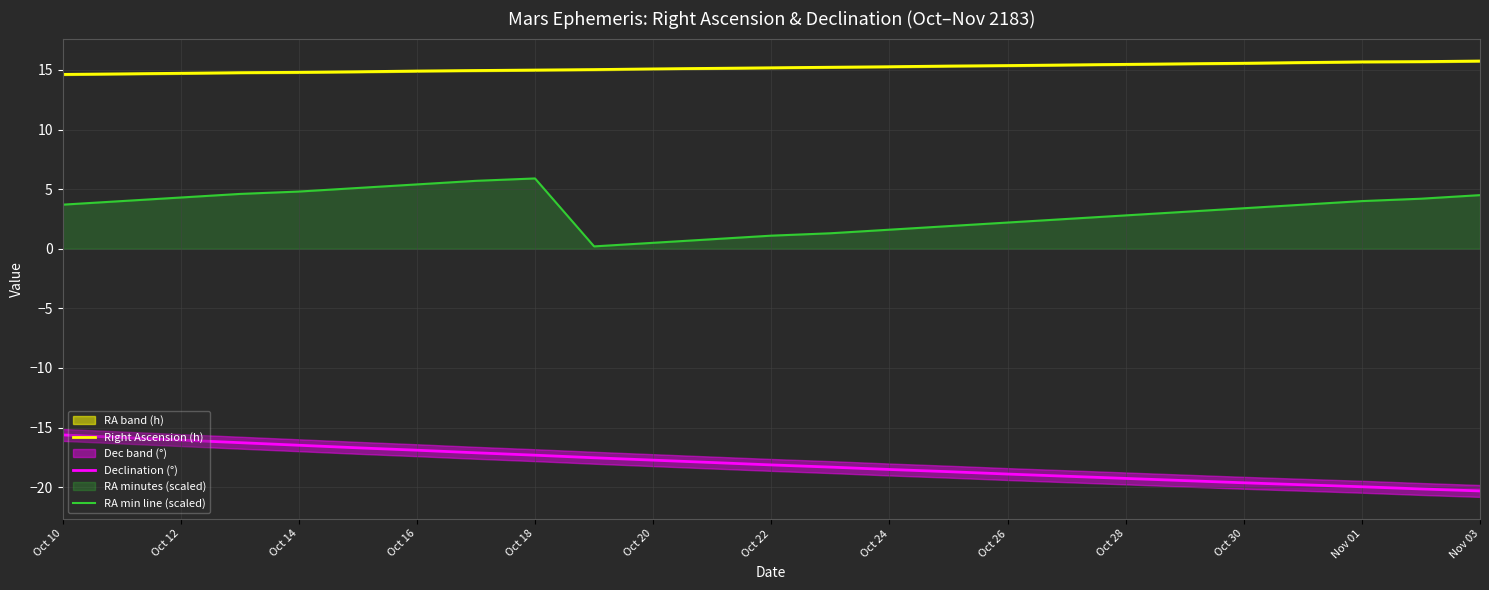

At which label does Declination (°) first exceed -18?

Oct 10